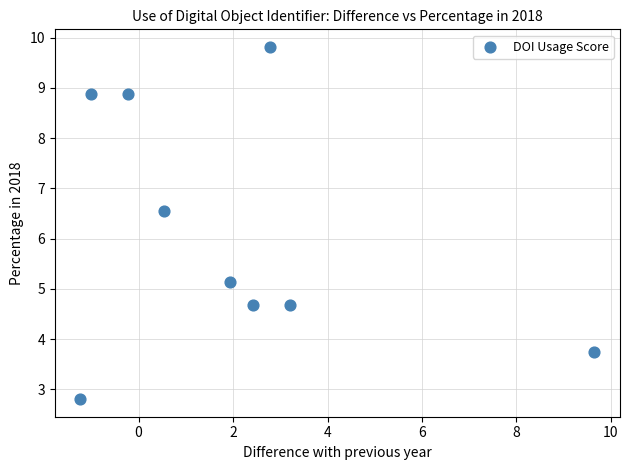

What is the average X value?

2.0